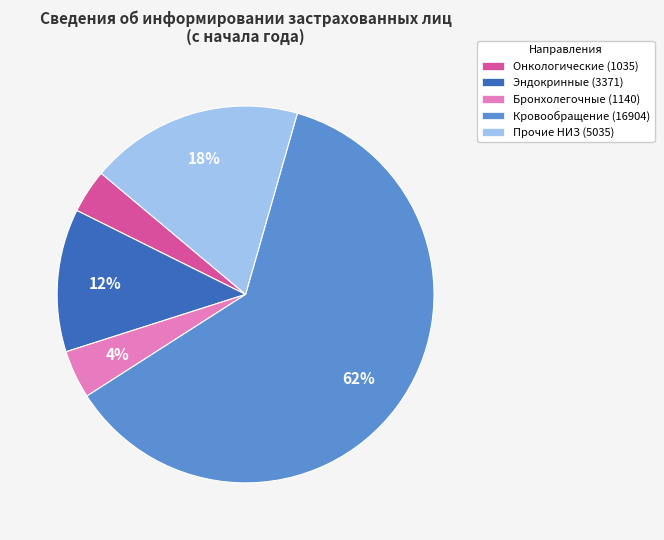

To the nearest percent, what percentage of the pie is Онкологические (1035)?

4%